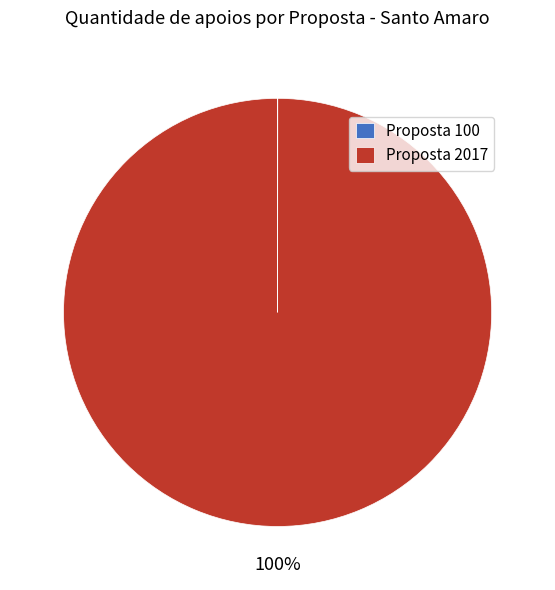

Which category has the biggest portion of the pie?

Proposta 2017